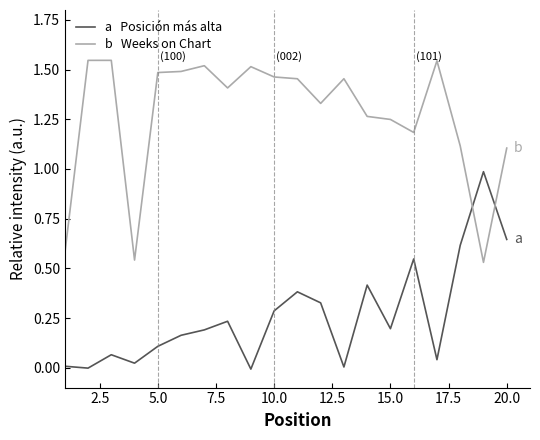

Does the chart have visible grid lines?

No